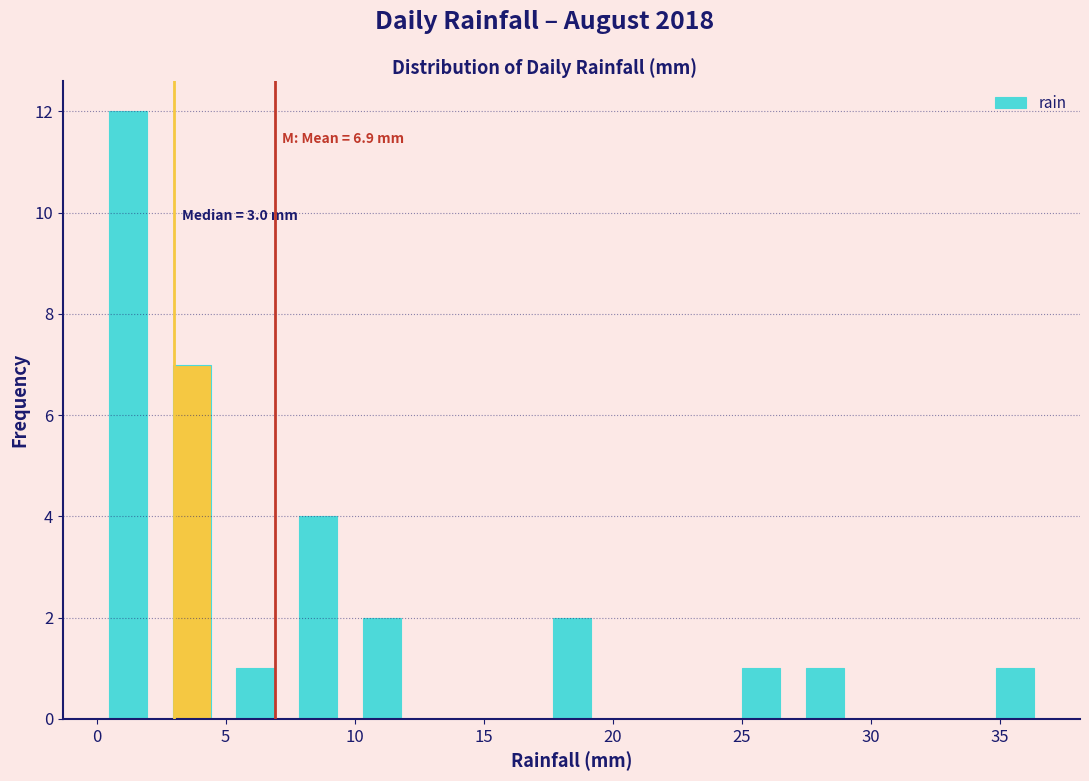

Which range on the x-axis has the tallest bar?

0.0 to 2.5